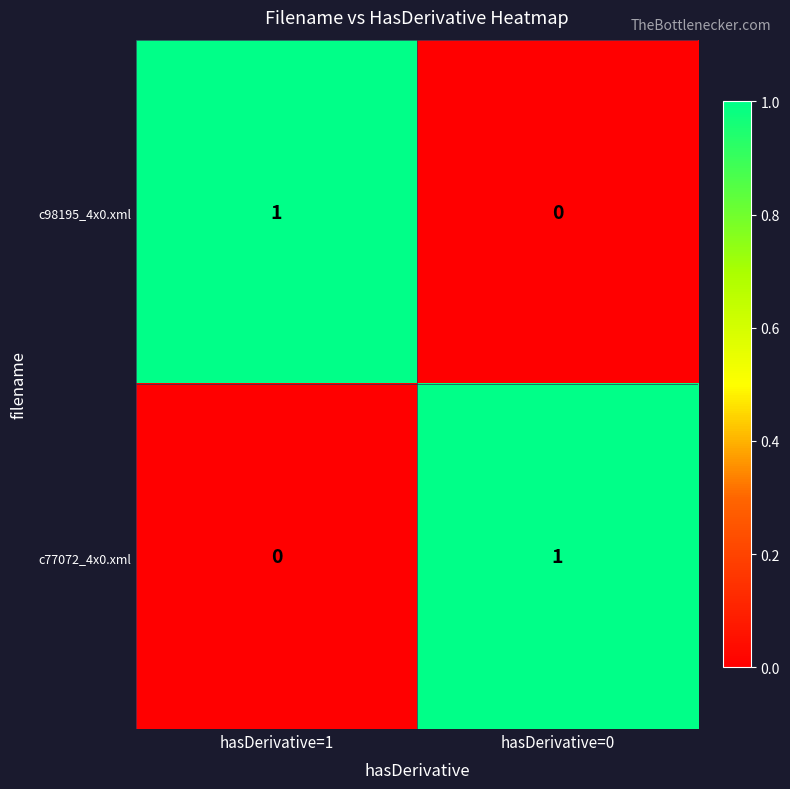

Is the value of c98195_4x0.xml at hasDerivative=0 greater than the value of c77072_4x0.xml at hasDerivative=0?

No